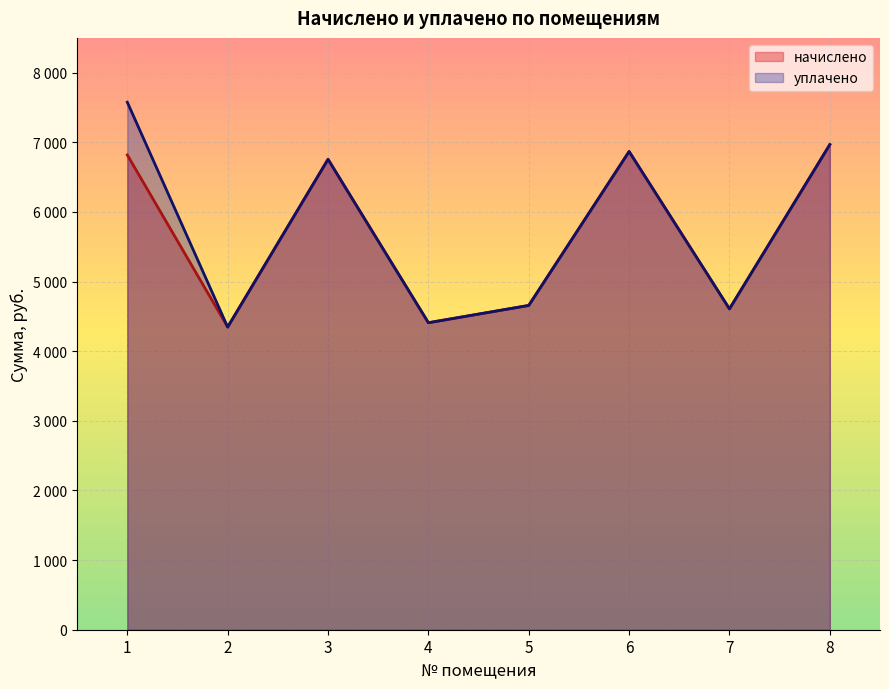

List the series in order of their overall mean, highest first.

уплачено, начислено